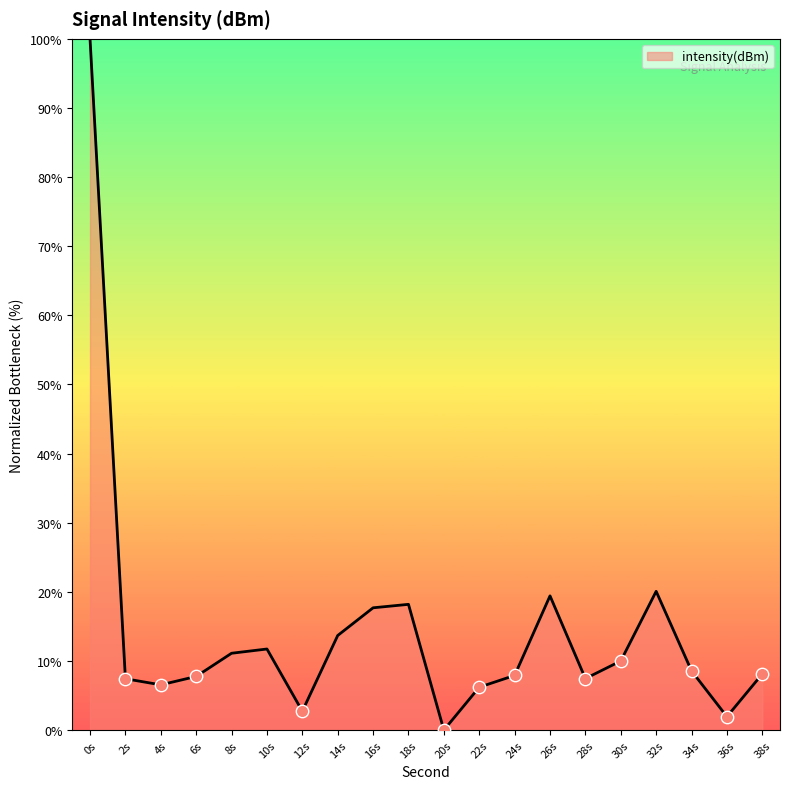

Which has a higher value, 38s or 14s?

14s